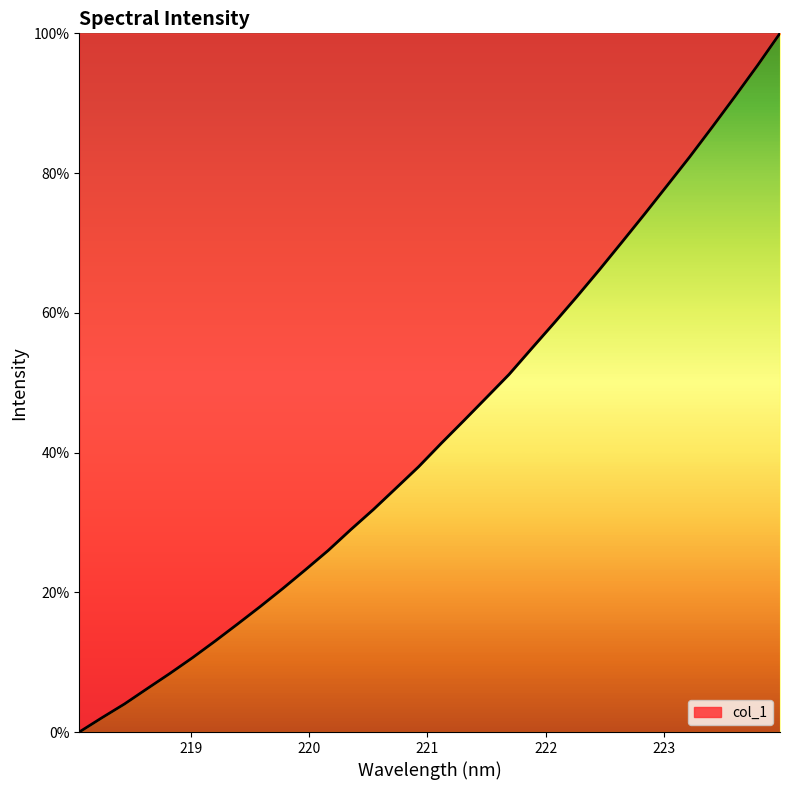

What is the difference between the maximum and minimum values?

100.0